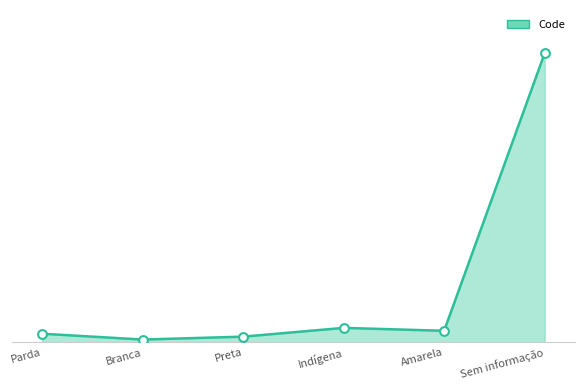

Which has a higher value, Branca or Amarela?

Amarela